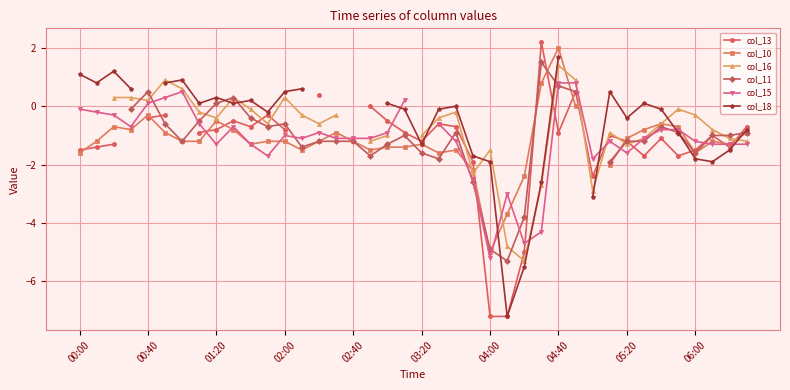

Is it true that col_18 equals 0.2 at 00:40?

False